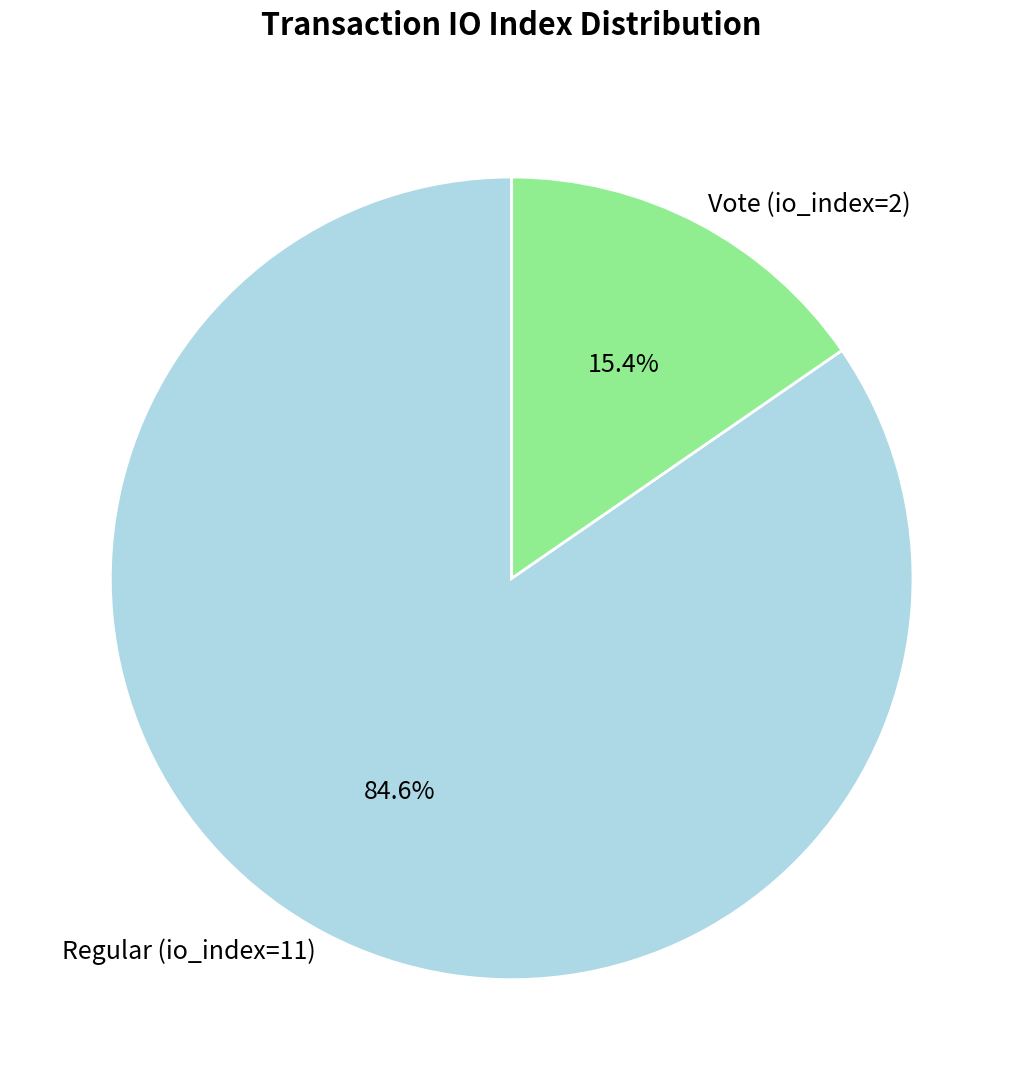

To the nearest percent, what is the difference between the largest and smallest slice percentages?

69%